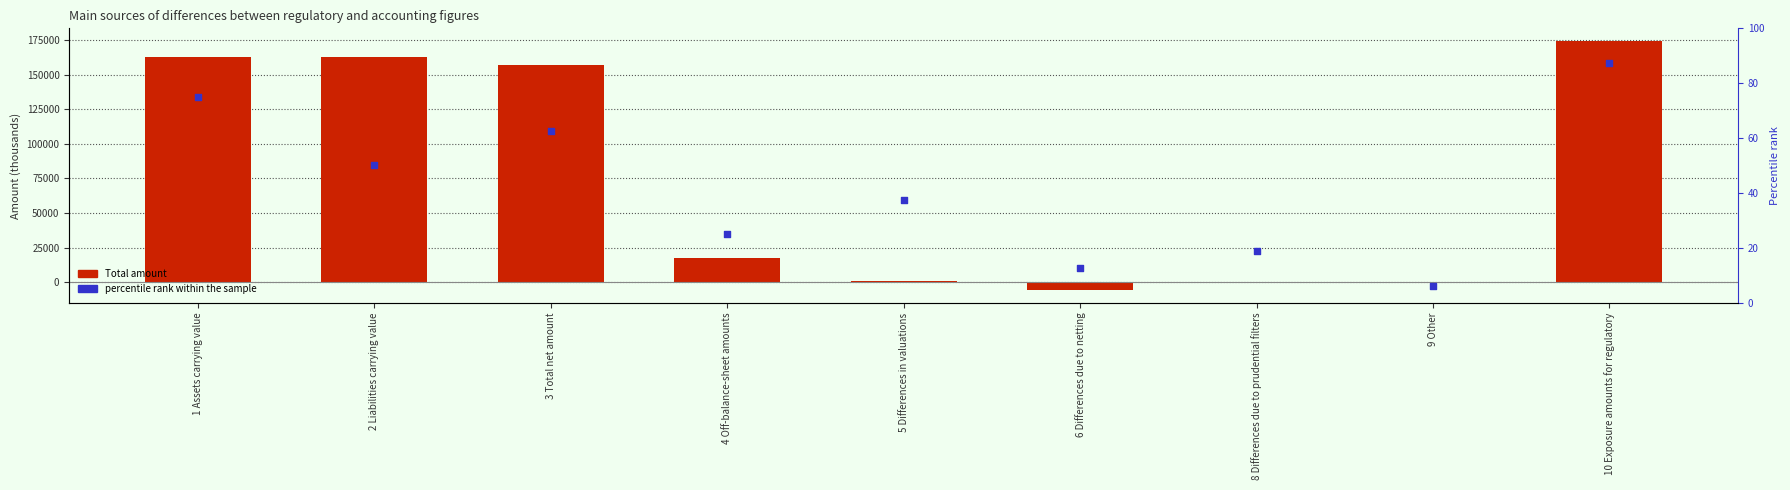

Which series has the largest total across all categories?

Total amount